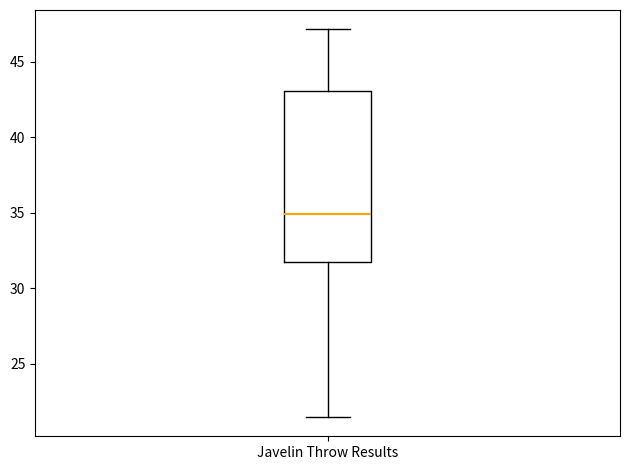

Read this box plot against the y-axis: the position of the median line, the range covered by the box, and the ends of both whiskers. The values are not printed on the chart, so give them approximately, as read against the axis.

median 35.0, box 32.0 to 43.0, whiskers 21.5 to 47.0